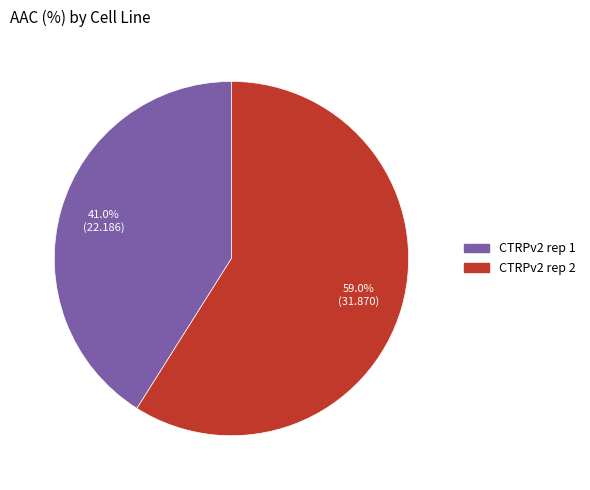

Is there any slice that represents more than half of the pie?

Yes